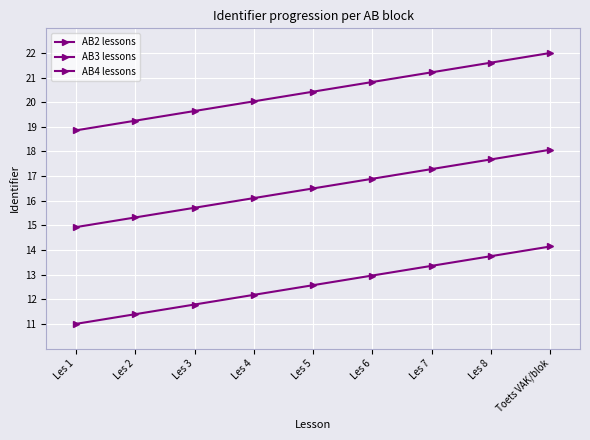

True or false: AB3 lessons and AB4 lessons intersect in this chart.

False